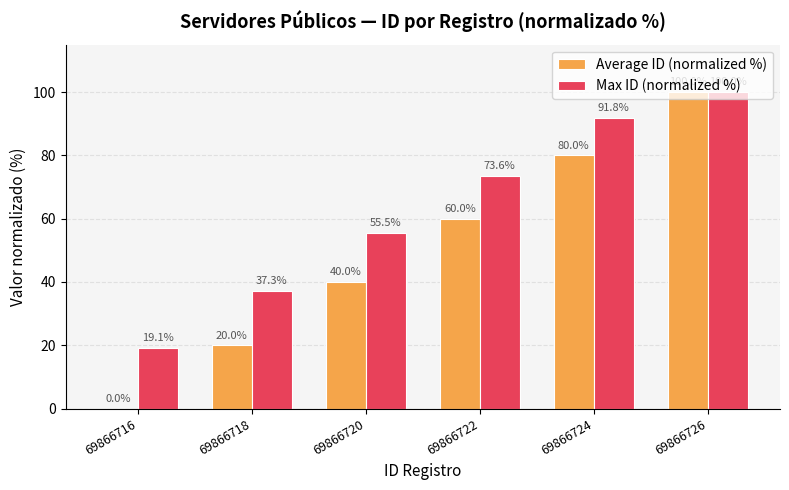

What is the difference between the Average ID (normalized %) values at 69866720 and 69866724?

40.0